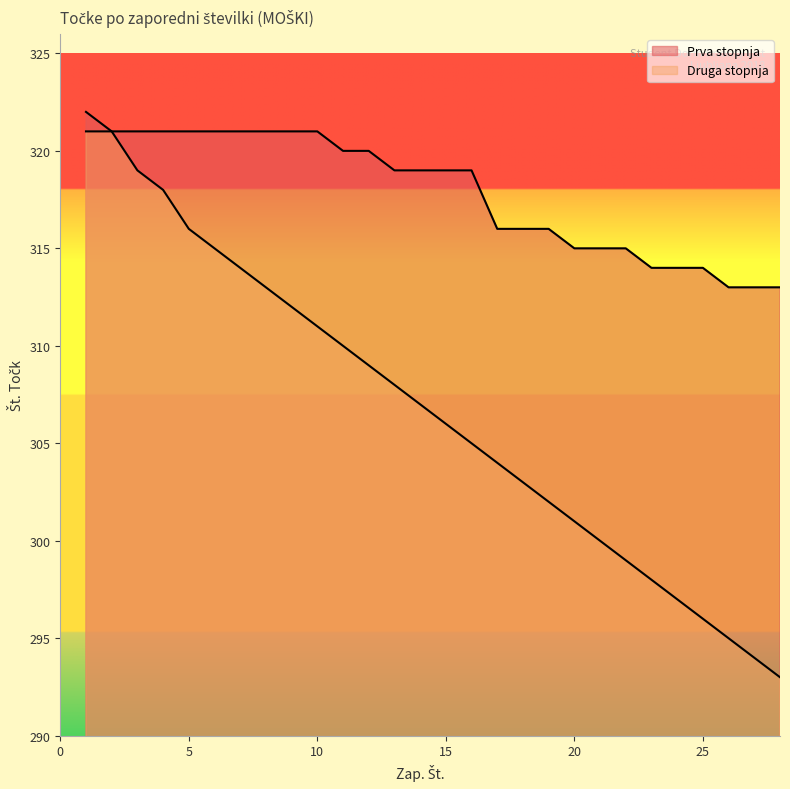

What is the highest value of the Prva stopnja series?

322